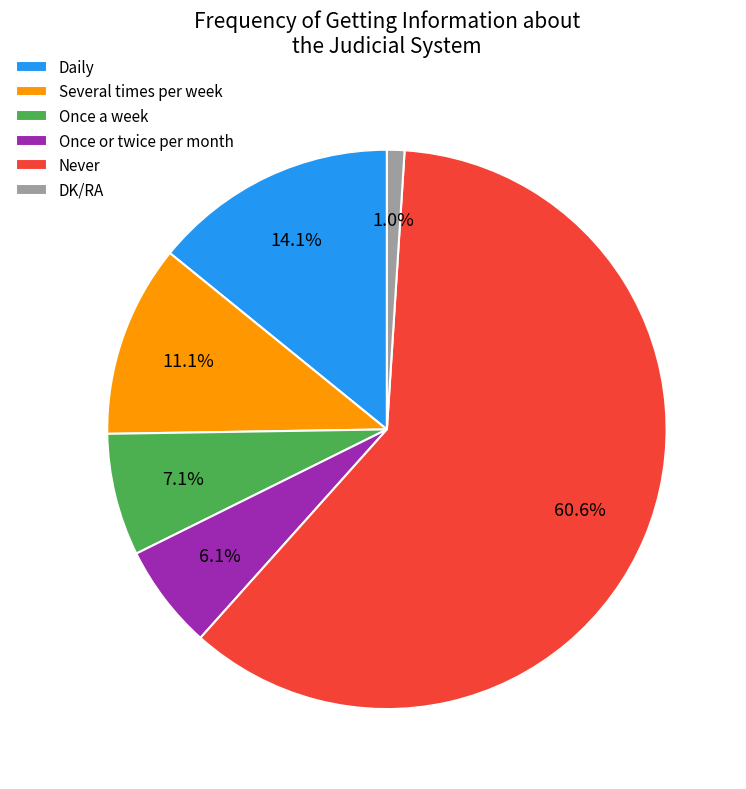

How many slices are in this pie chart?

6